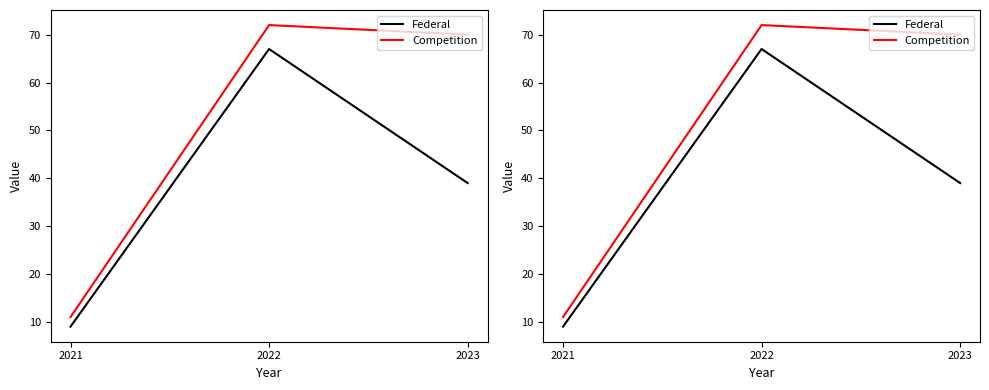

Which label corresponds to the smallest value in the chart?

2021